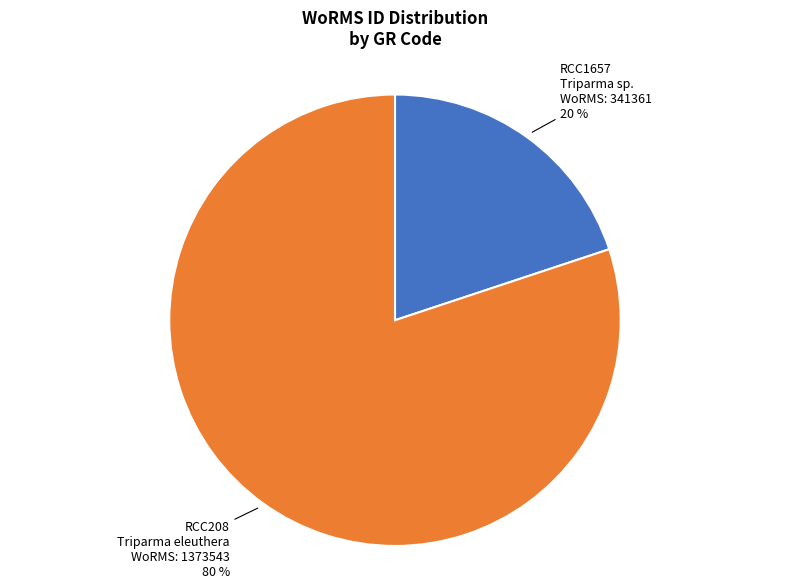

To the nearest percent, what is the difference between the largest and smallest slice percentages?

60%